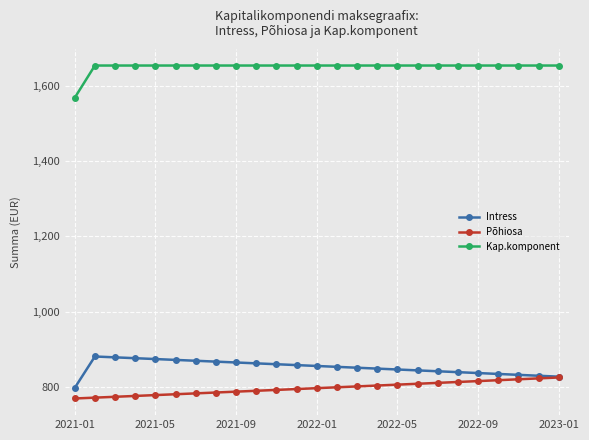

True or false: Kap.komponent and Intress intersect in this chart.

False